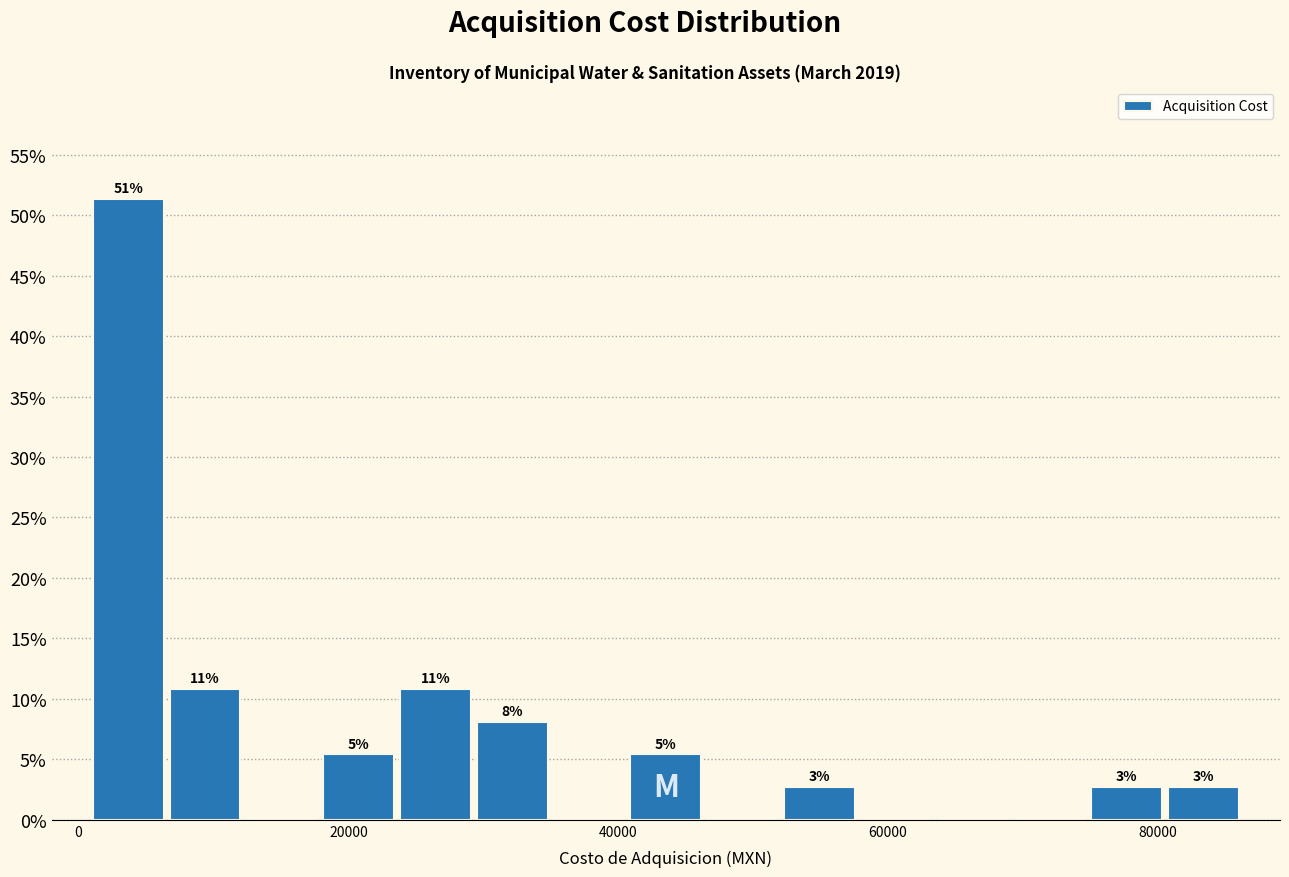

Around what value on the x-axis is the tallest bar? Give the approximate position of its centre, as read against the axis.

4000